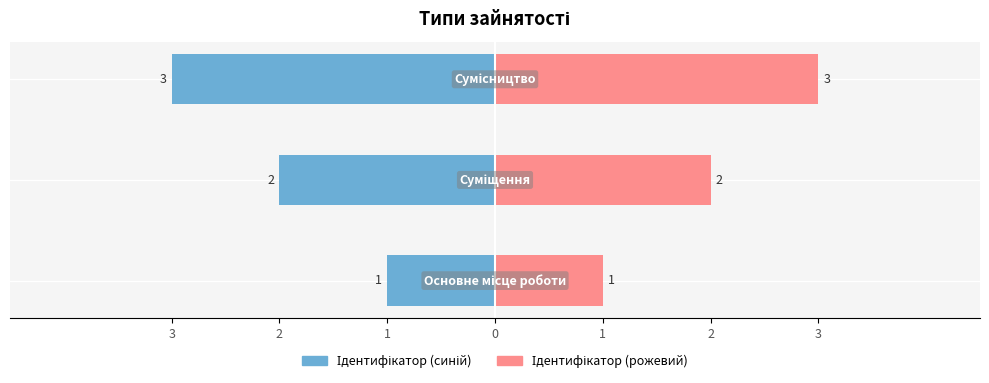

The chart shows a value of 0 at Основне місце роботи. True or false?

False